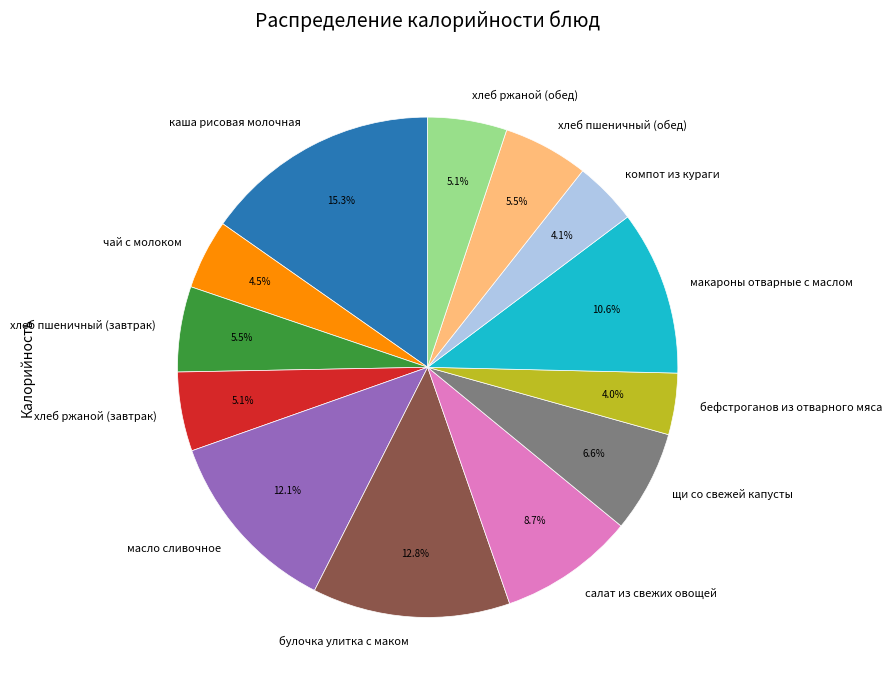

Does any single category account for the majority?

No